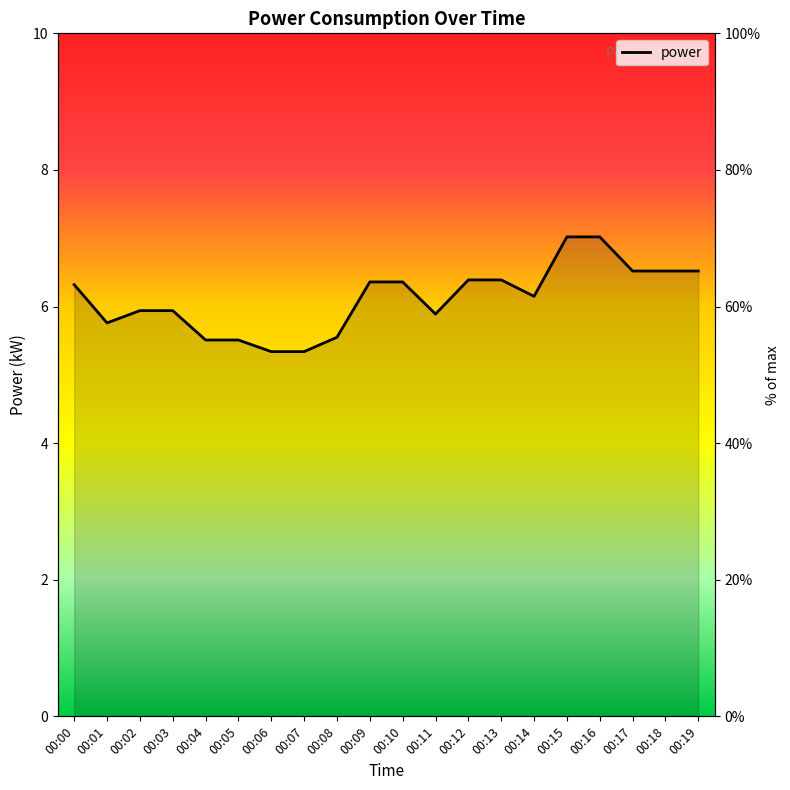

Approximately how many times larger is the value at 00:00 compared to 00:14?

1.0